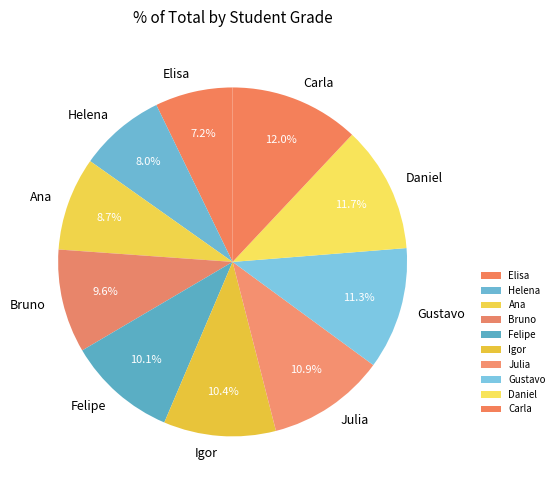

Count the number of slices in the pie.

10